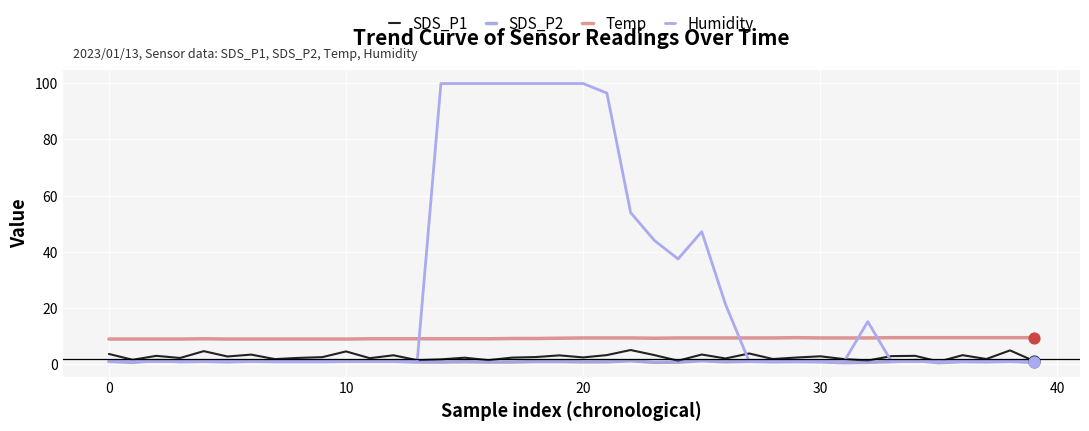

Which series has the largest total across all categories?

Humidity